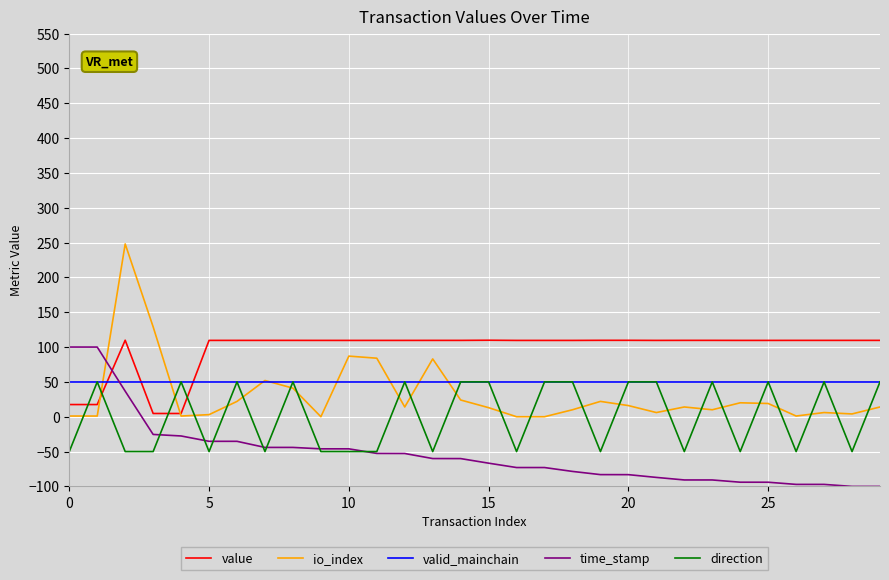

What is the smallest value displayed?

-100.0